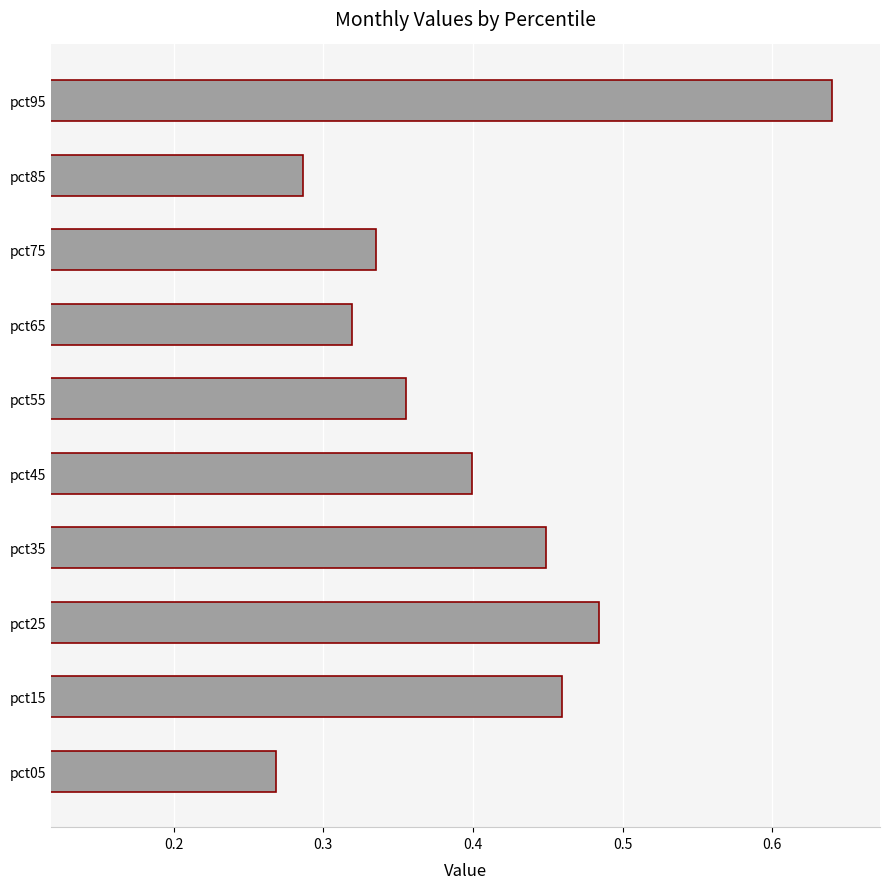

The chart shows a value of 0.2 at pct15. True or false?

False